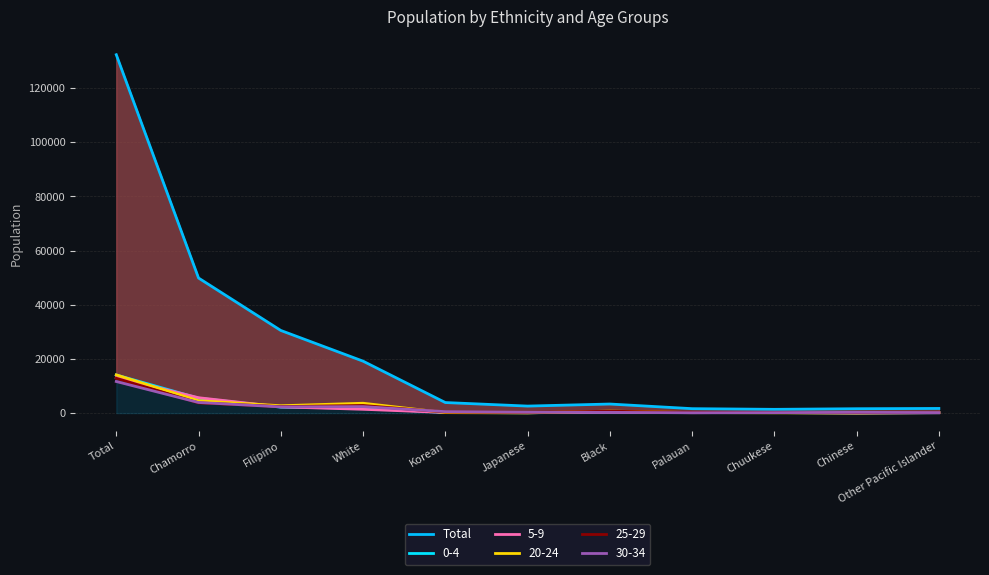

The chart shows a value of 1640 at Palauan. True or false?

True